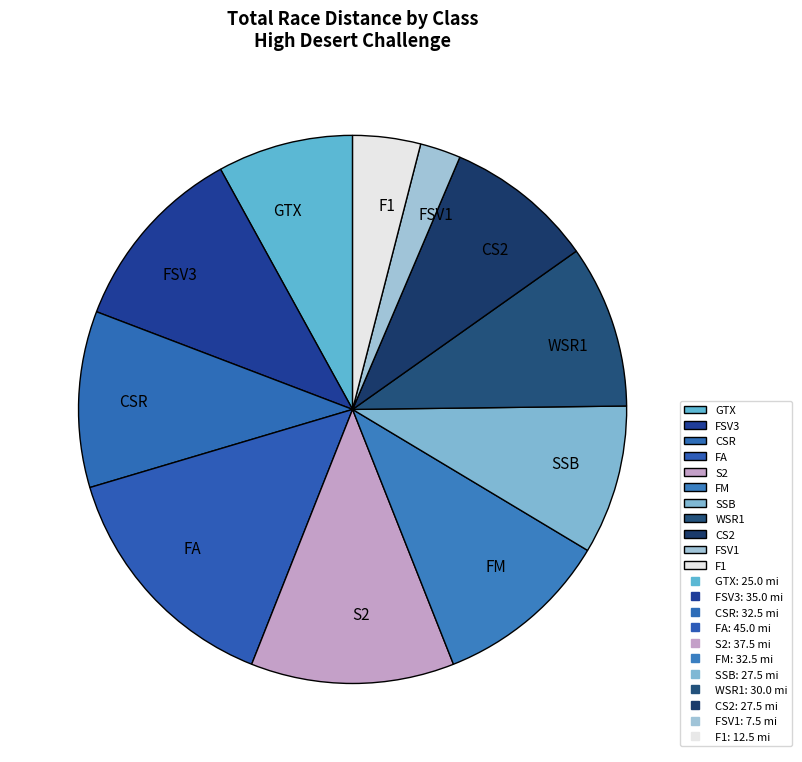

Count the number of slices in the pie.

11